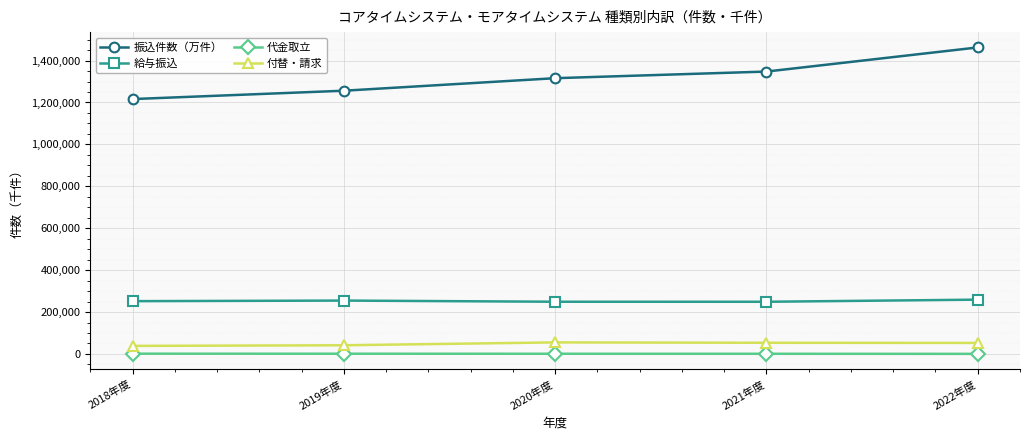

The value of 付替・請求 at 2019年度 is 41344. True or false?

True